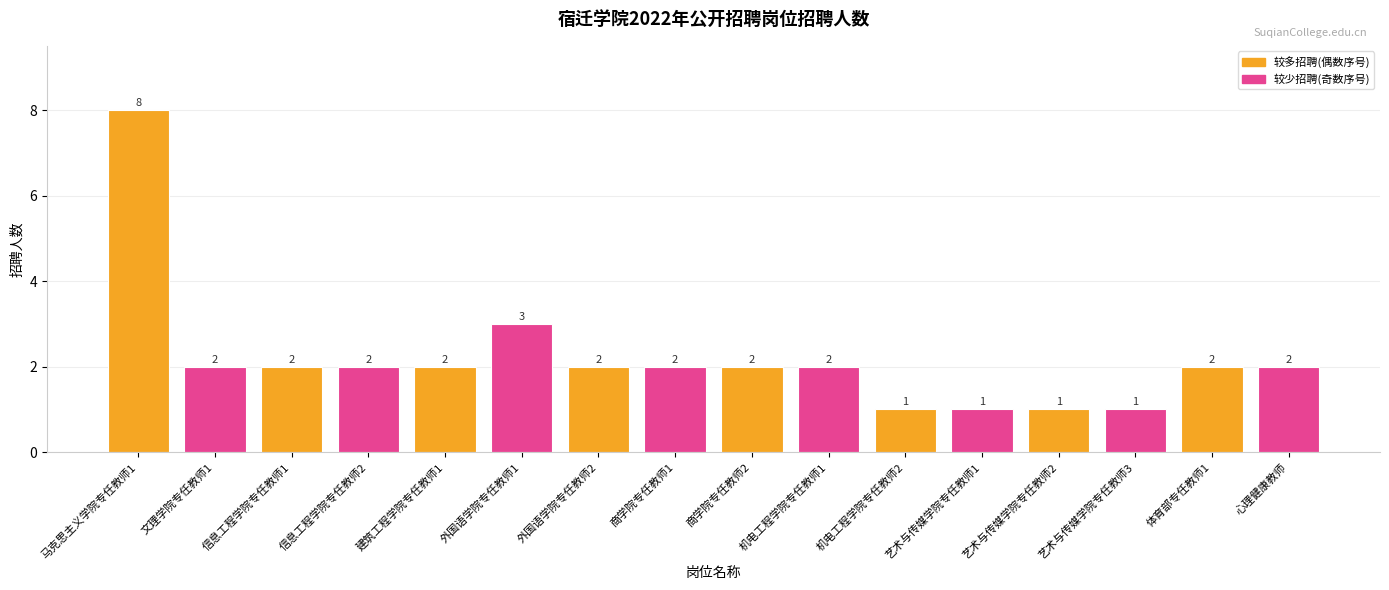

At which label is the value closest to 4?

外国语学院专任教师1